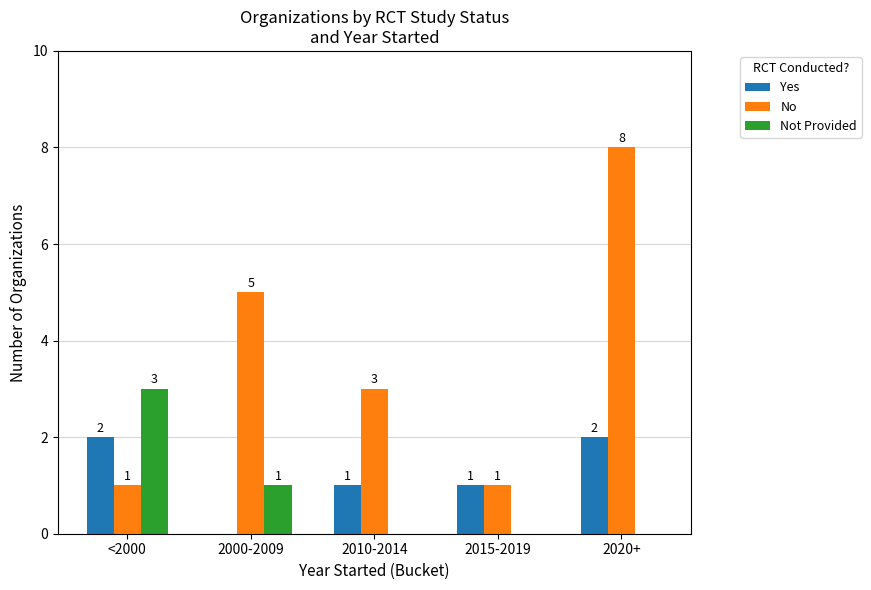

How many positive values does the Yes series have?

4